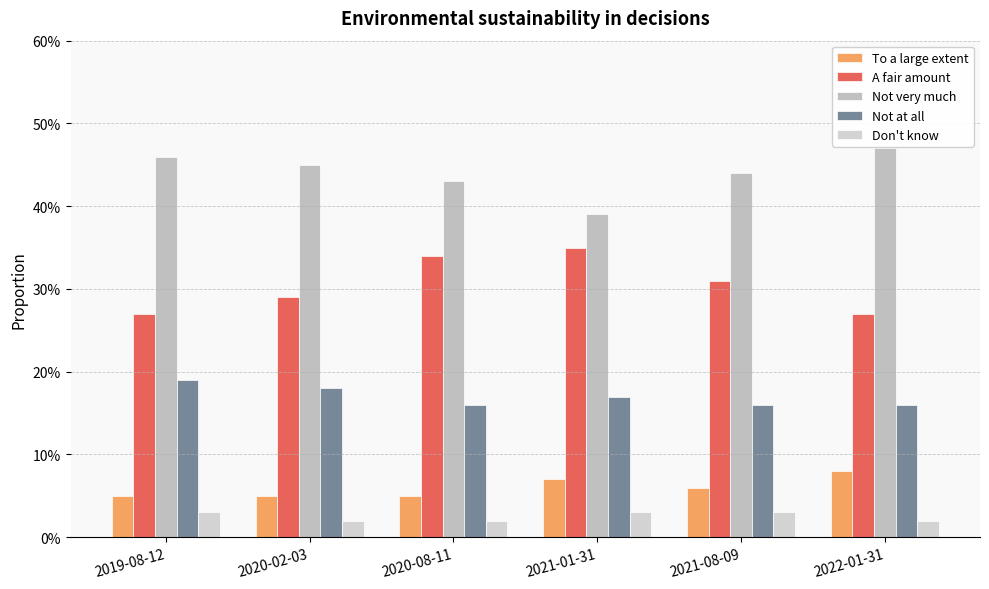

At how many categories does at least one series exceed 0?

6